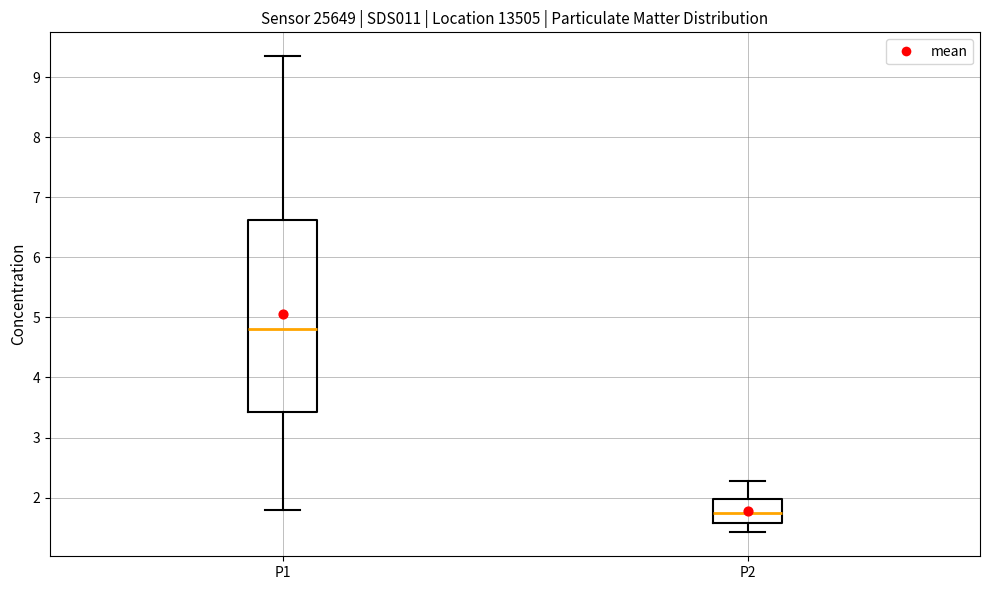

Reading left to right, read every box against the y-axis: the position of its median line, the range the box covers, and the ends of its whiskers. The values are not printed on the chart, so give them approximately, as read against the axis.

P1: median 4.8, box 3.4 to 6.6, whiskers 1.8 to 9.4
P2: median 1.8, box 1.6 to 2.0, whiskers 1.4 to 2.3